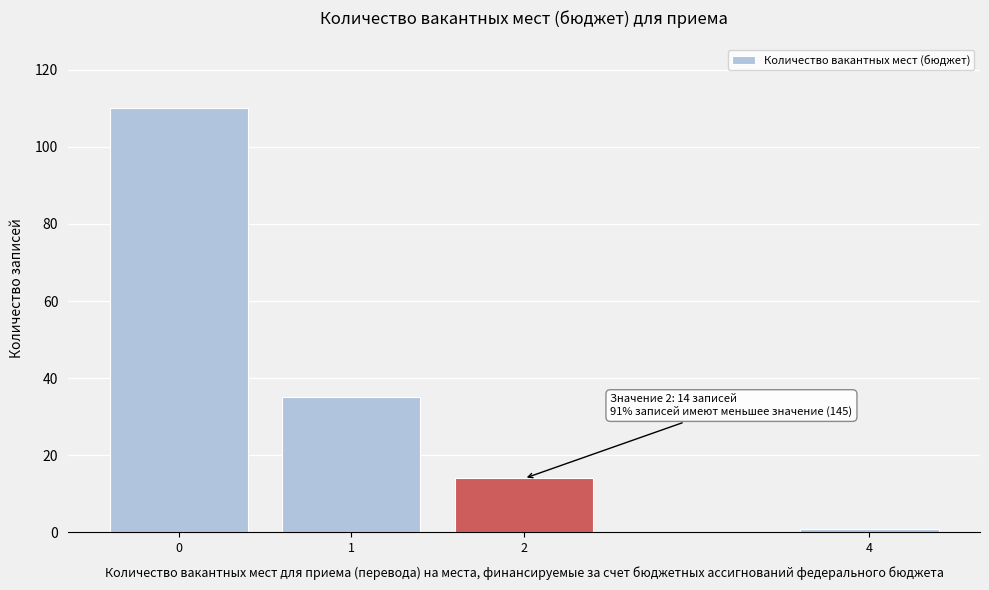

Reading left to right, extract all data points from this chart.

110	35	14	1